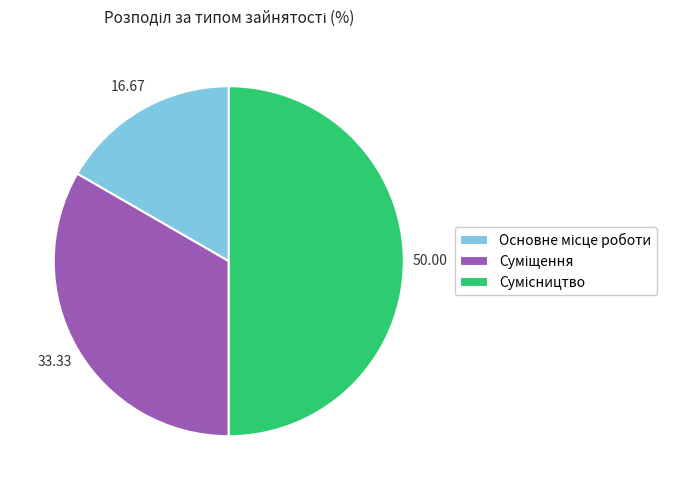

How many slices are in this pie chart?

3